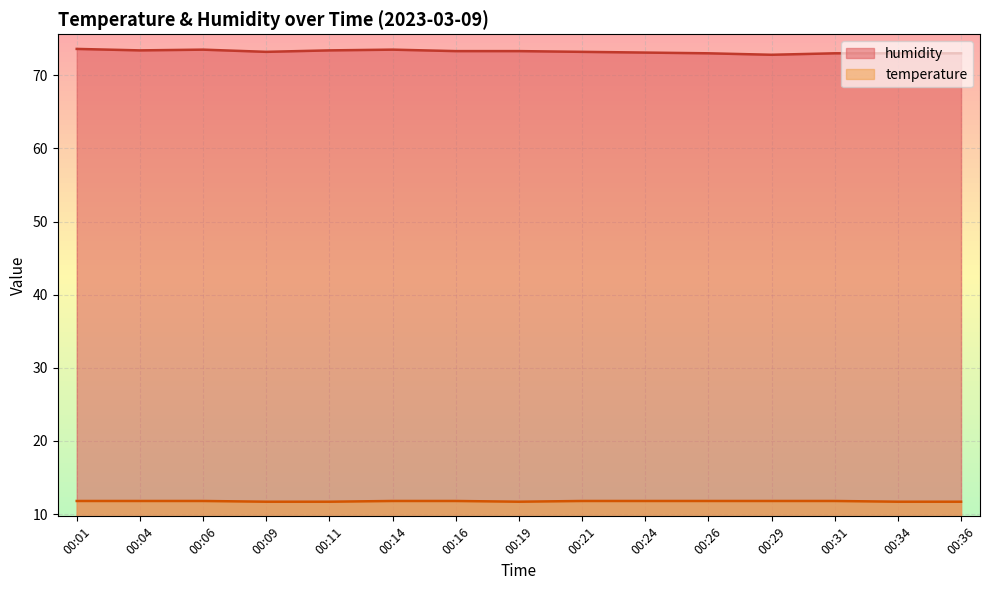

What is the spread (max minus min) of values at 00:04?

61.6